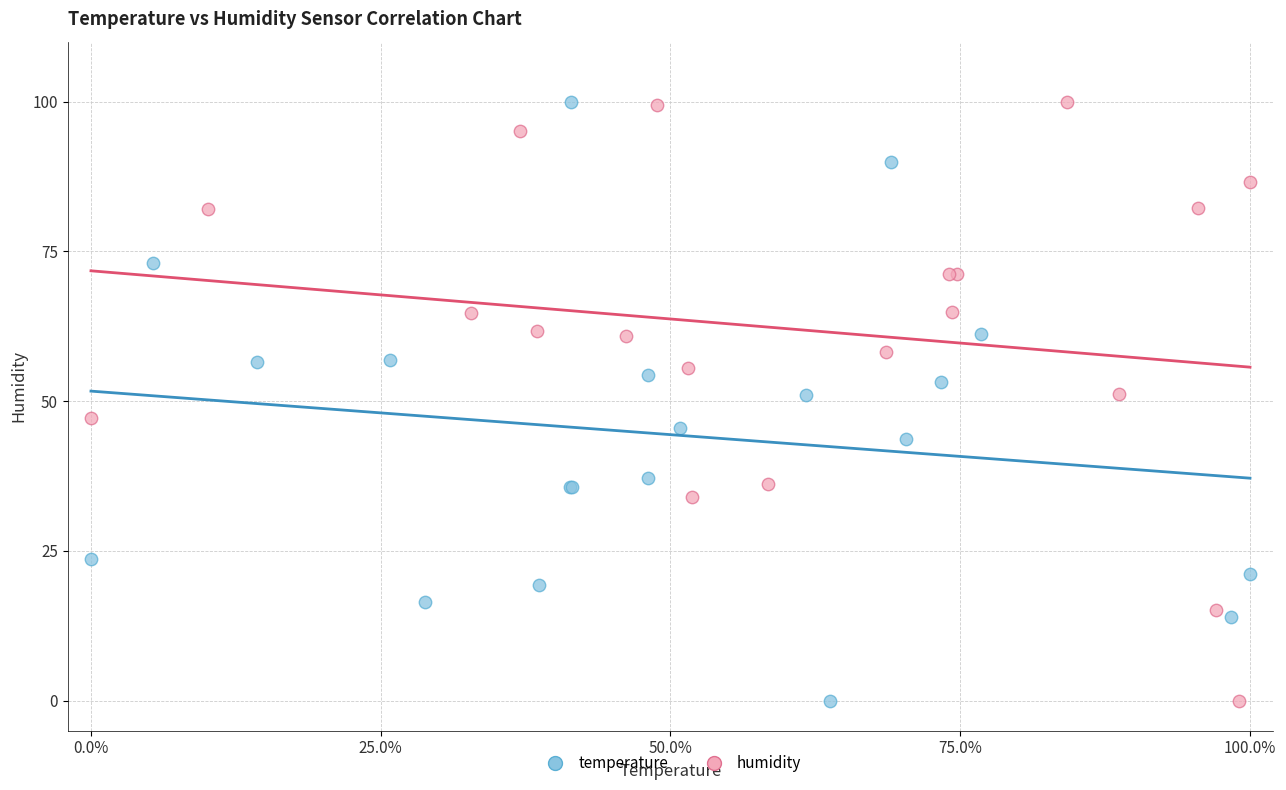

What are all the series names shown in the legend?

temperature, humidity